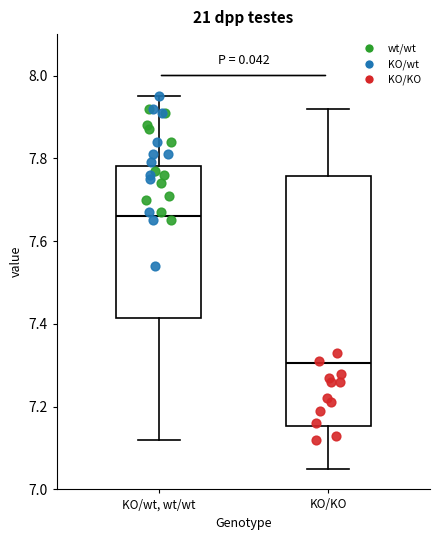

Comparing the boxes themselves (not the whiskers), which one is the tallest?

KO/KO